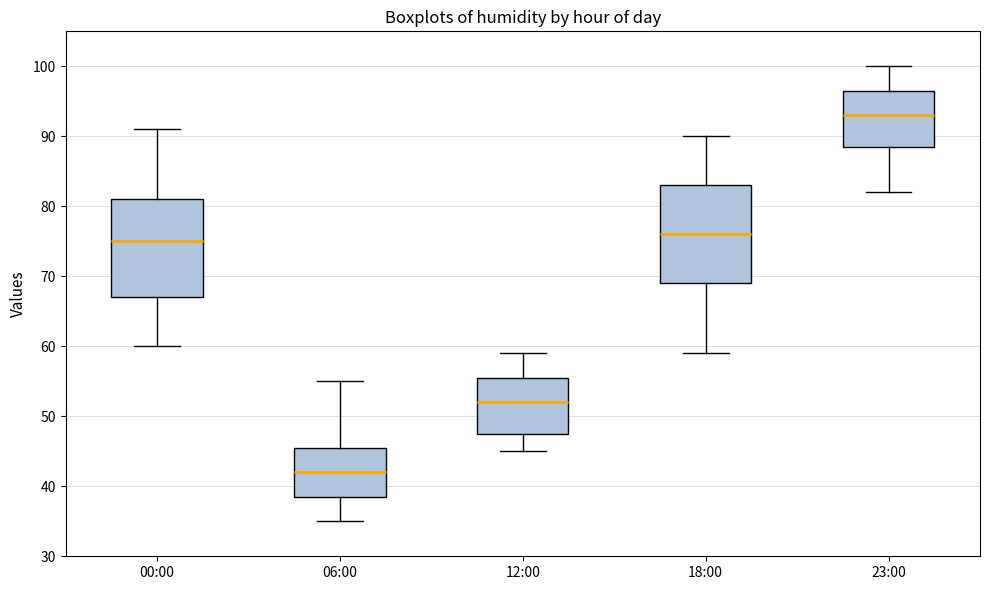

Reading left to right, read every box against the y-axis: the position of its median line, the range the box covers, and the ends of its whiskers. The values are not printed on the chart, so give them approximately, as read against the axis.

00:00: median 75, box 67 to 81, whiskers 60 to 91
06:00: median 42, box 39 to 46, whiskers 35 to 55
12:00: median 52, box 48 to 56, whiskers 45 to 59
18:00: median 76, box 69 to 83, whiskers 59 to 90
23:00: median 93, box 89 to 97, whiskers 82 to 100